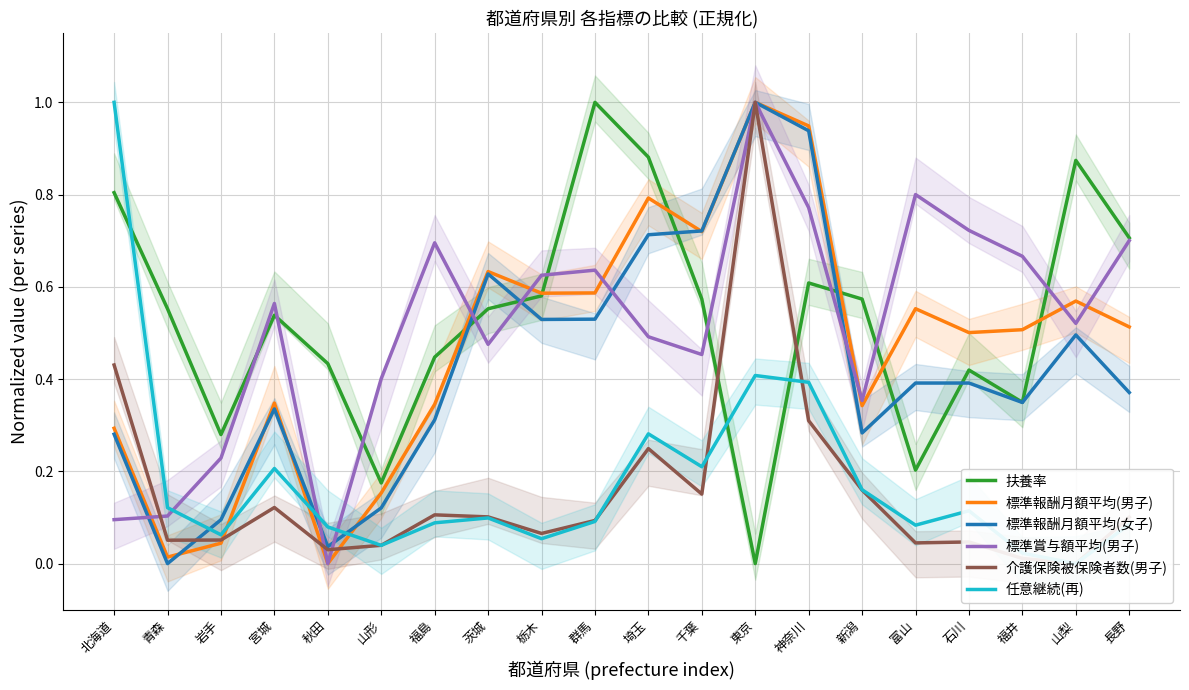

How many interior local valleys does the 扶養率 series have?

5